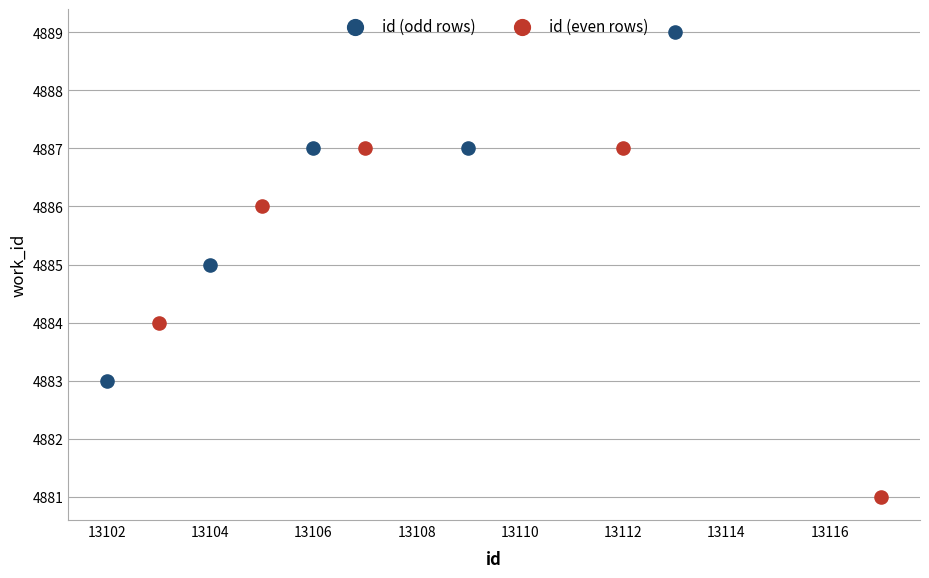

Which series contains the highest Y value?

id (odd rows)